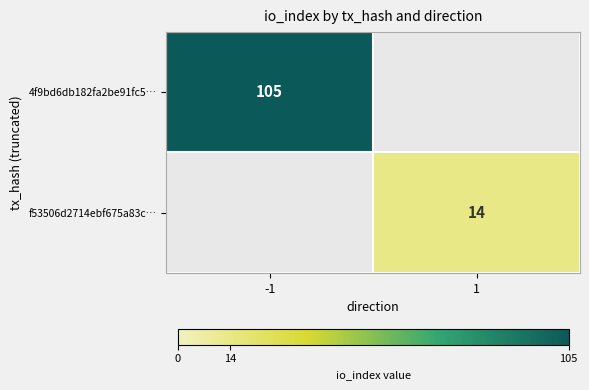

Is it true that f53506d2714ebf675a83c… equals 14 at 1?

True